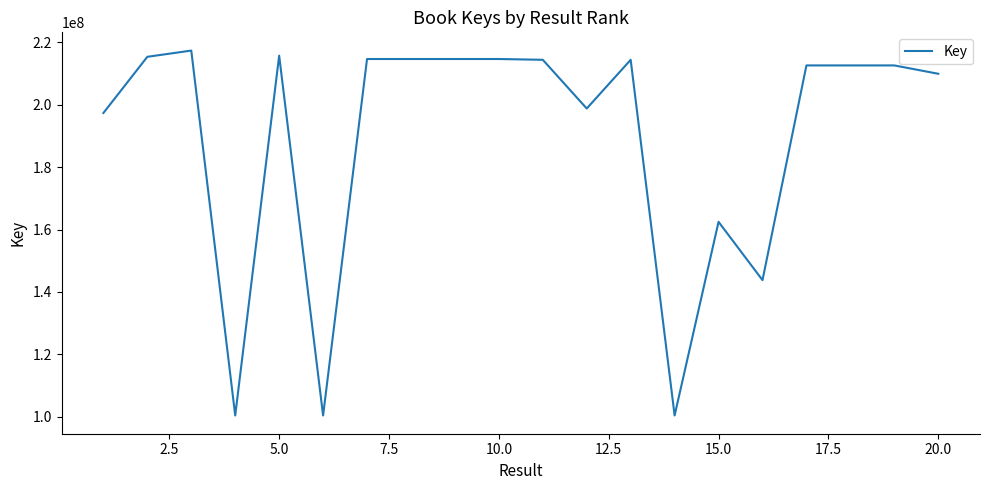

What is the greatest value displayed?

217397304